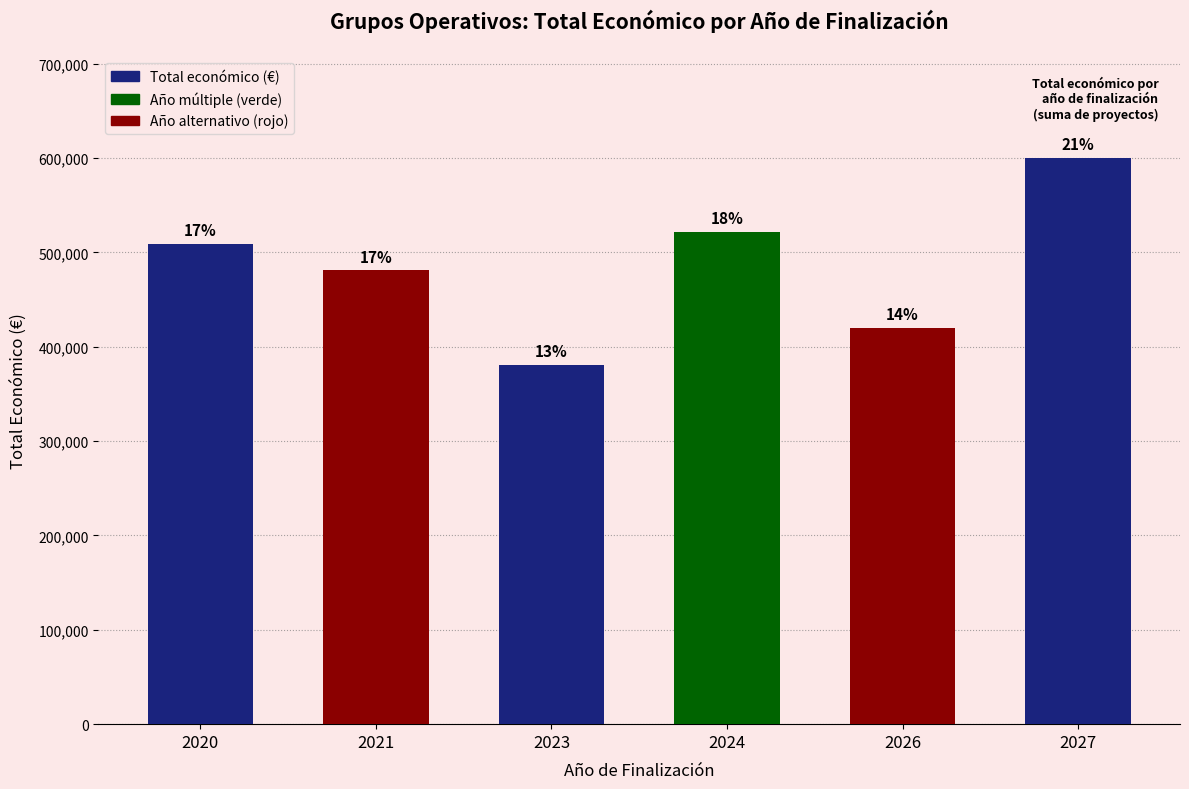

What is the value of the 1st bar from the left?

509019